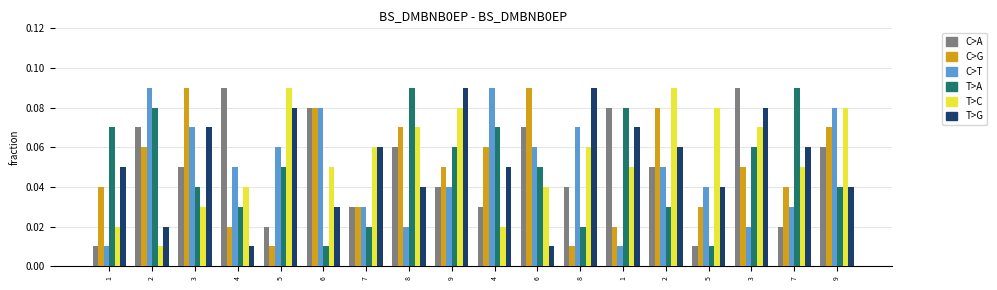

How many categories are shown in the chart?

18